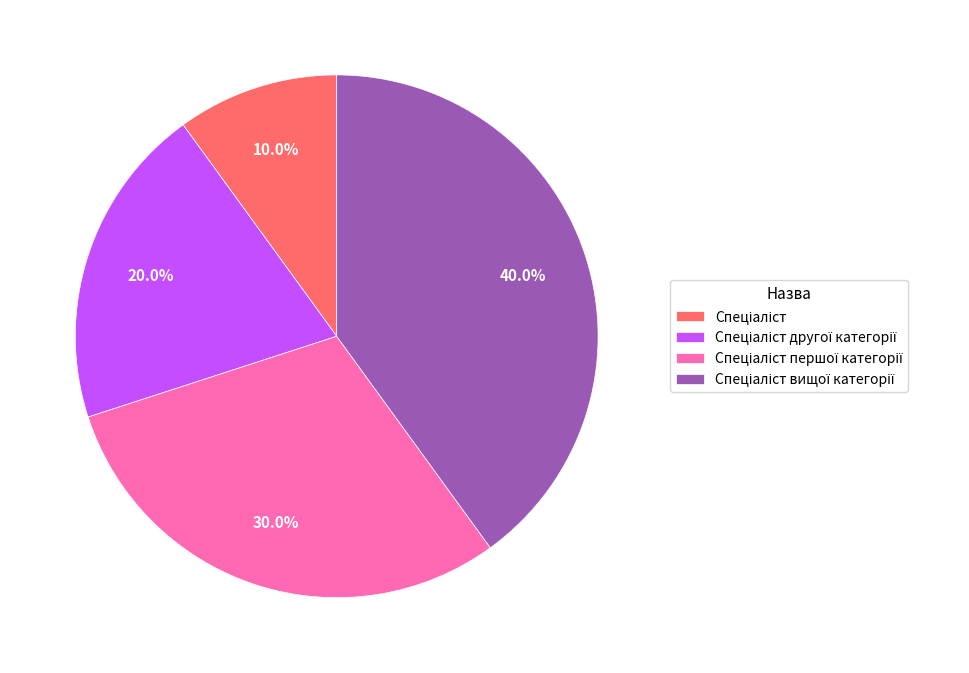

Does any single category account for the majority?

No